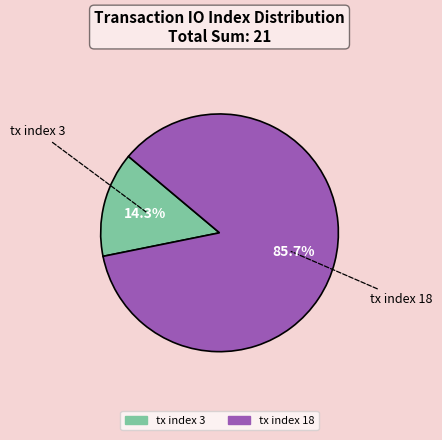

To the nearest percent, what is the difference between the largest and smallest slice percentages?

71%